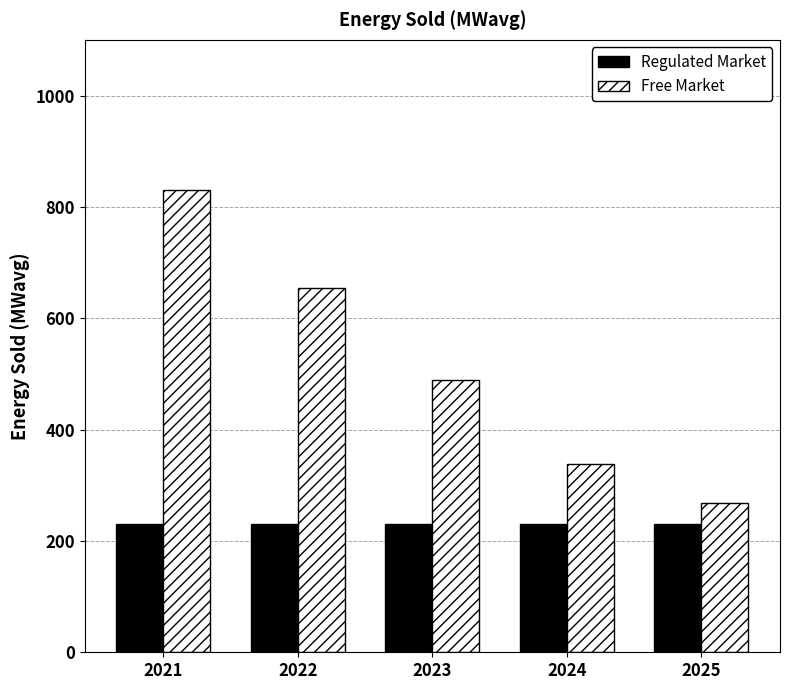

Which series has the largest total across all categories?

Free Market